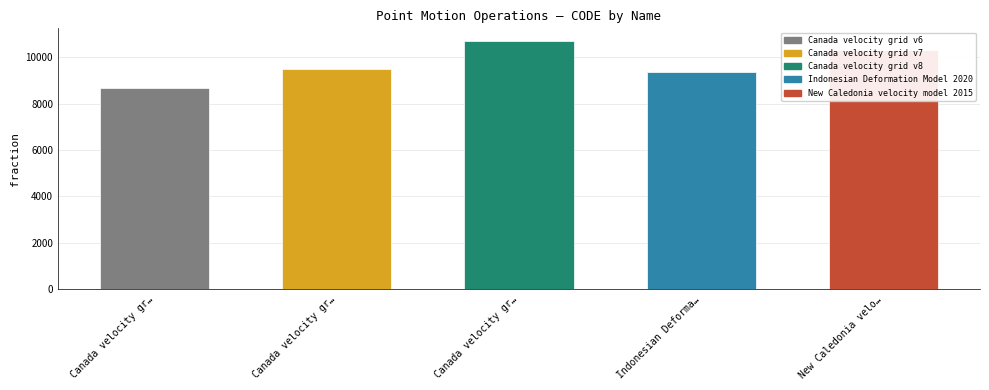

Rank the categories by value from highest to lowest.

Canada velocity grid v8, New Caledonia velocity model 2015, Canada velocity grid v7, Indonesian Deformation Model 2020, Canada velocity grid v6